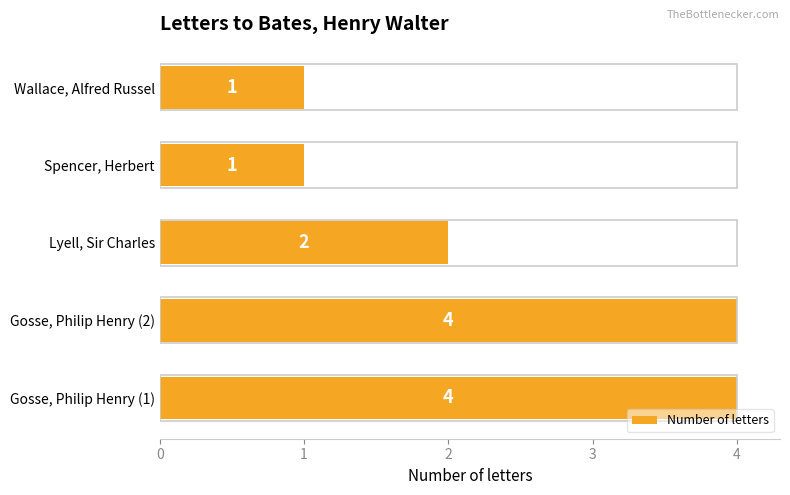

What is the minimum value shown in the chart?

1